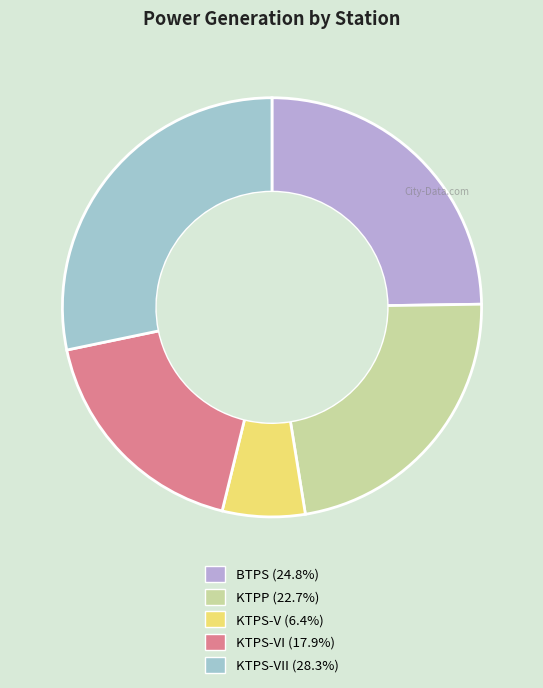

Is there a majority slice in this chart?

No